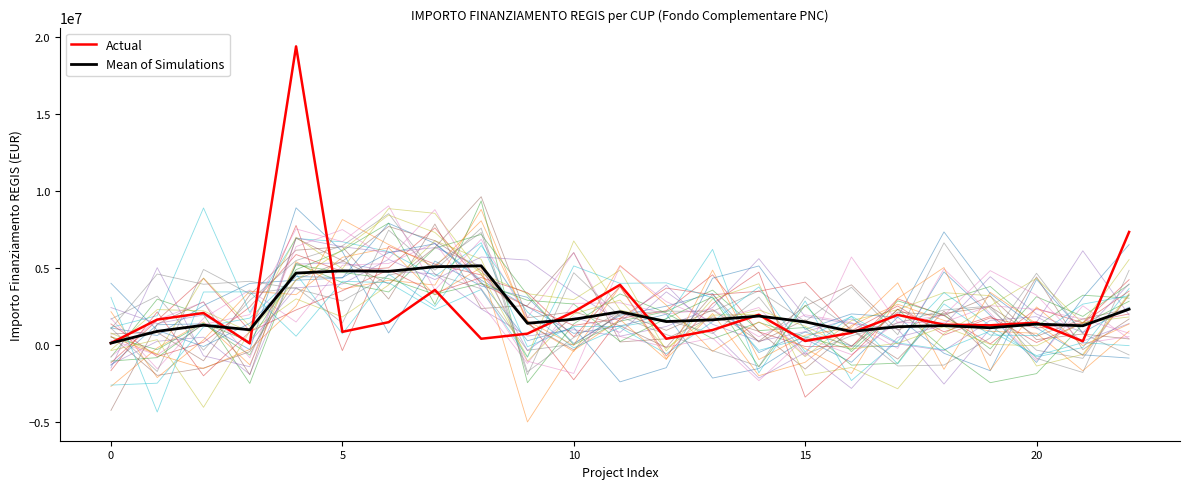

At 20, list the series in order from largest to smallest.

Mean of Simulations, Actual